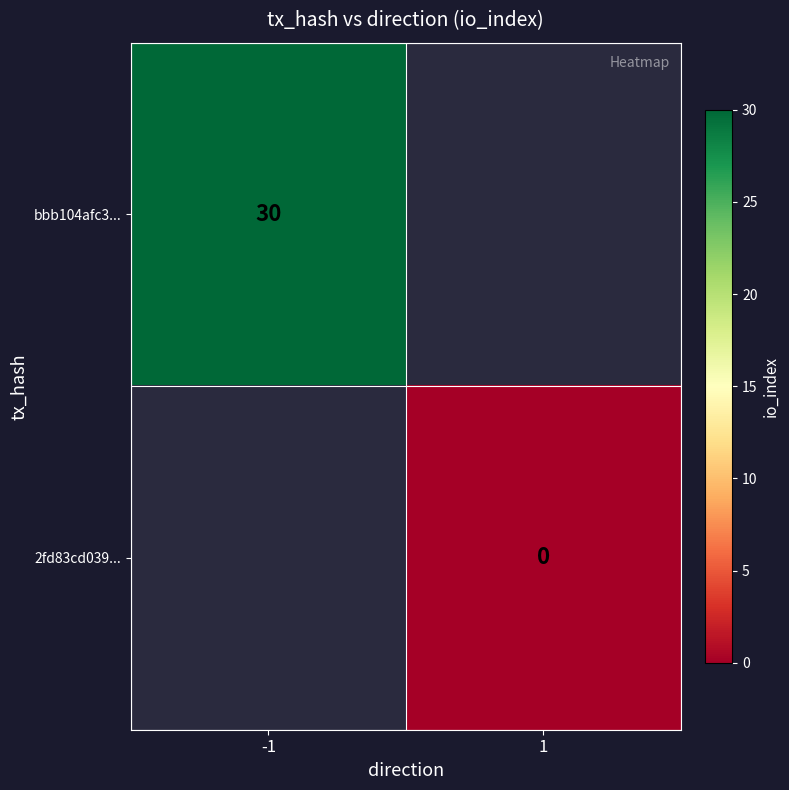

Is the value of bbb104afc3... at -1 greater than the value of 2fd83cd039... at 1?

Yes